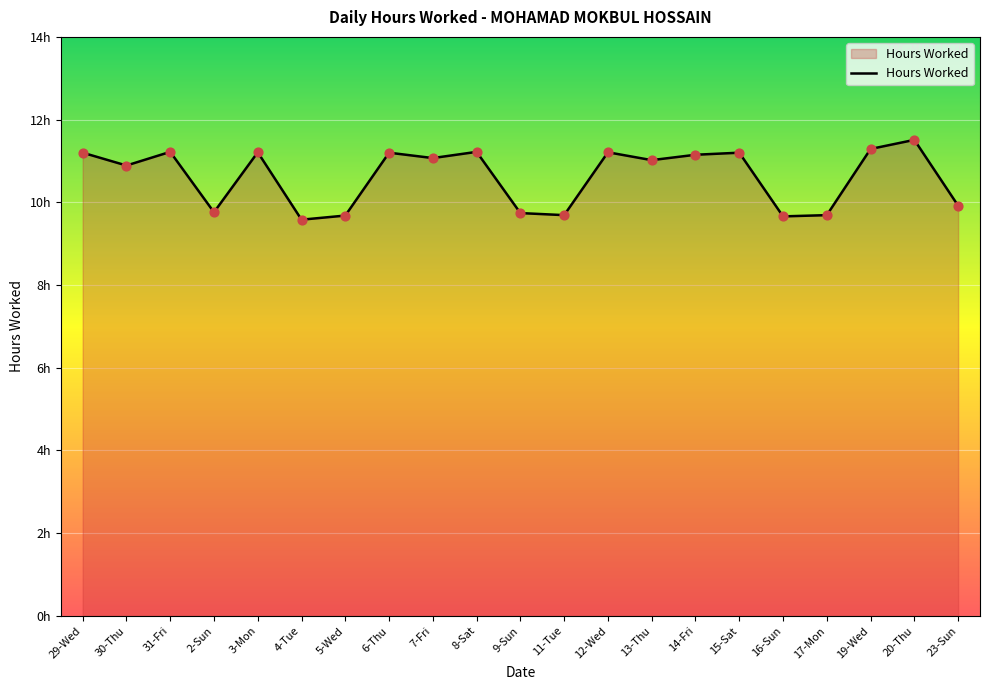

Which has a higher value, 4-Tue or 14-Fri?

14-Fri